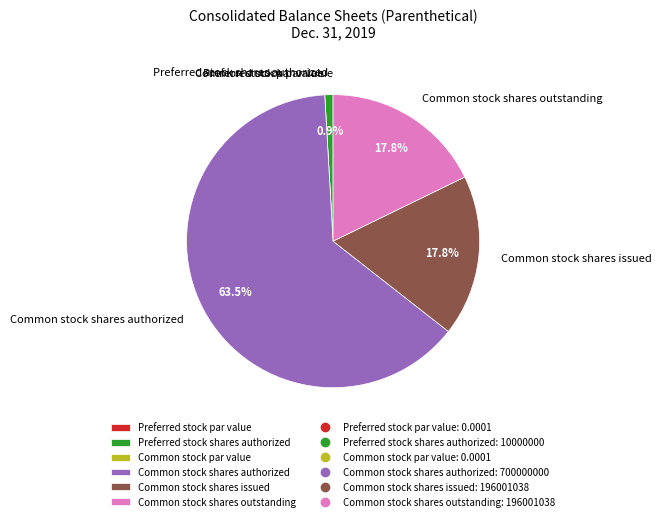

Which category accounts for the majority?

Common stock shares authorized